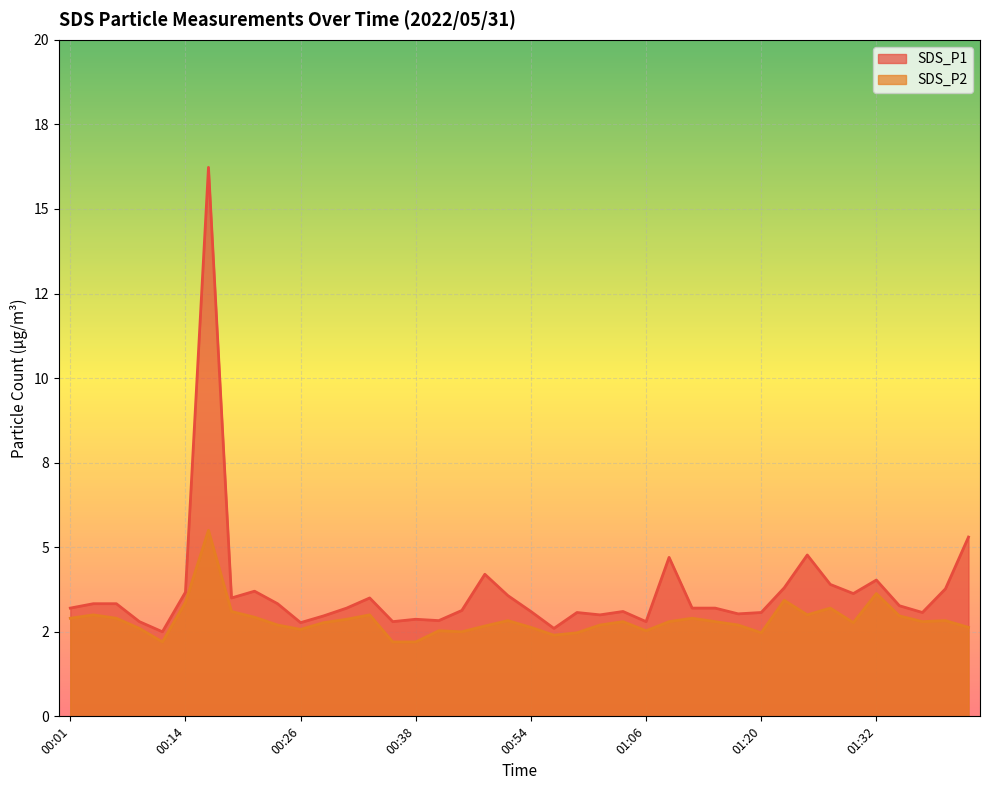

At which label does SDS_P2 reach its peak?

00:16